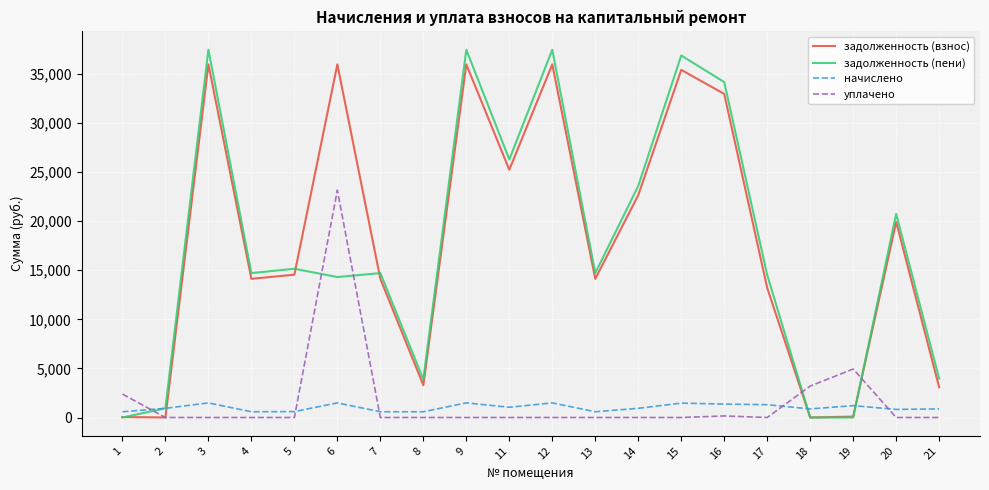

At 15, list the series in order from smallest to largest.

уплачено, начислено, задолженность (взнос), задолженность (пени)